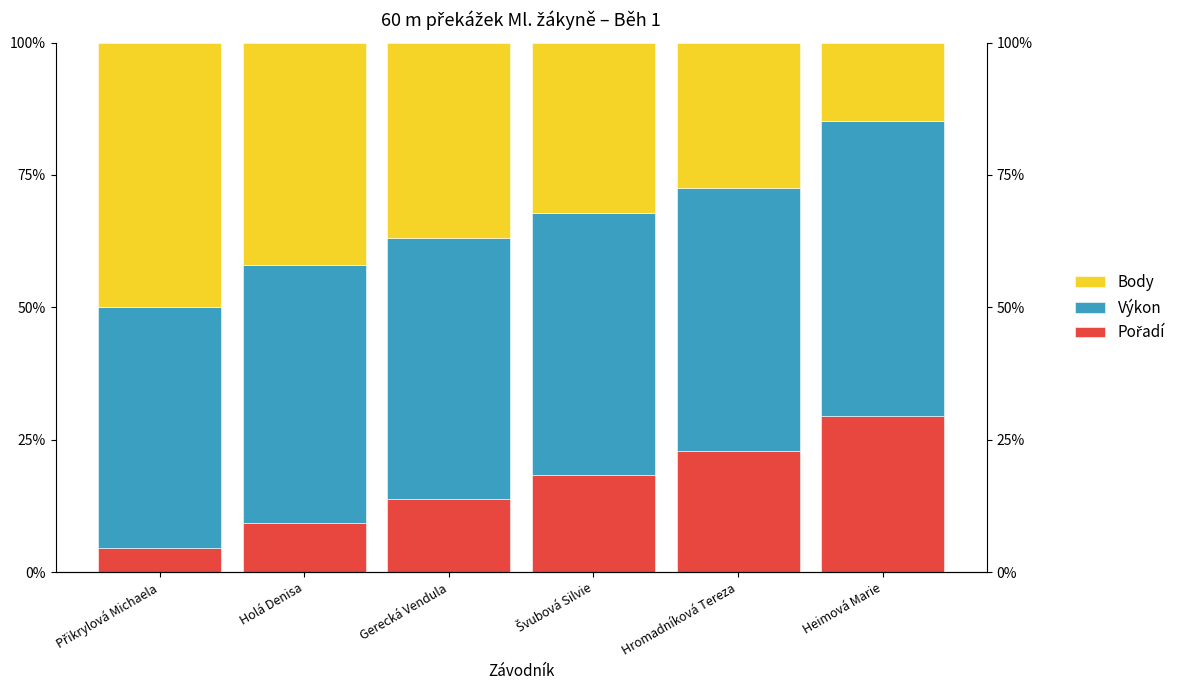

Is it true that Výkon equals 21.4 at Gerecká Vendula?

False